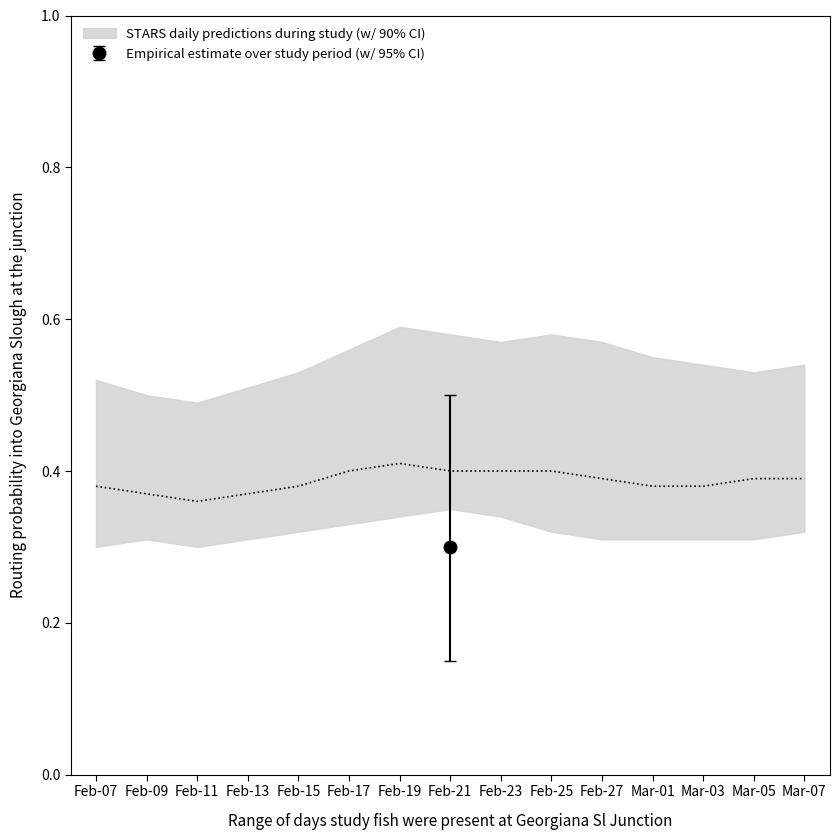

Rank the categories by center value from highest to lowest.

7, 6, 8, 9, 10, 11, 14, 15, 1, 5, 12, 13, 2, 4, 3